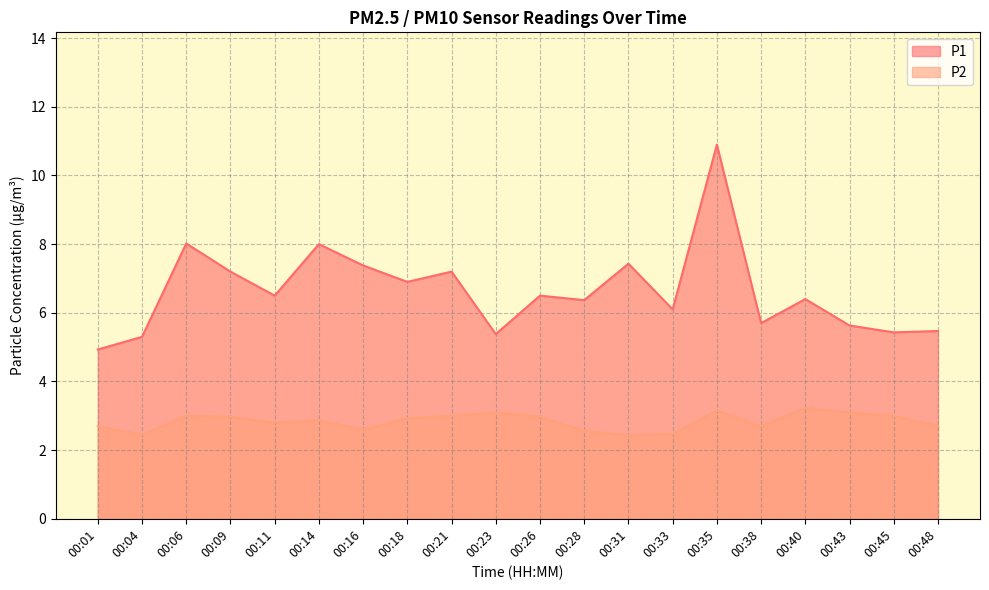

What is the value of the P1 point at the 18th from the left?

5.6